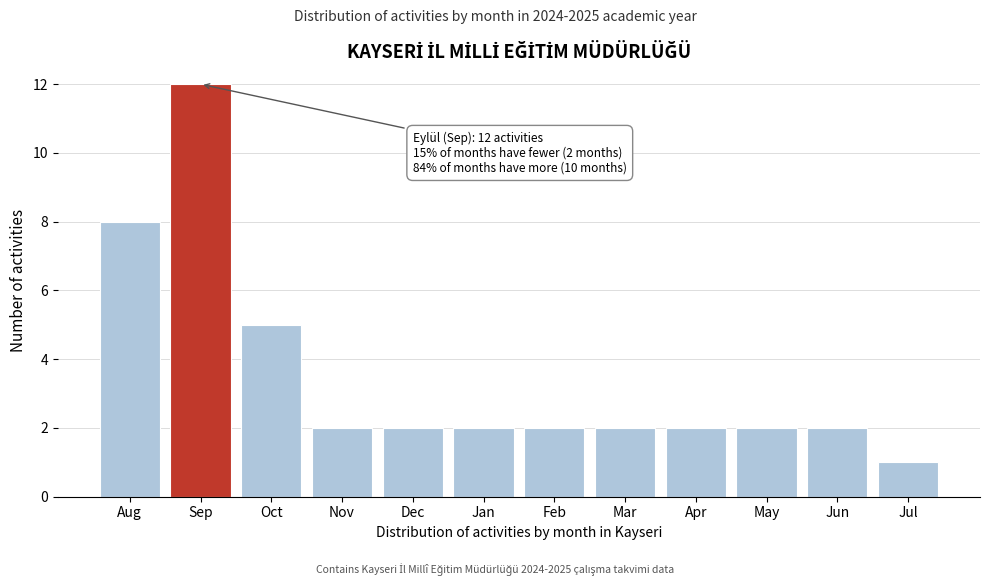

Reading left to right, list all the values displayed in this chart.

8	12	5	2	2	2	2	2	2	2	2	1